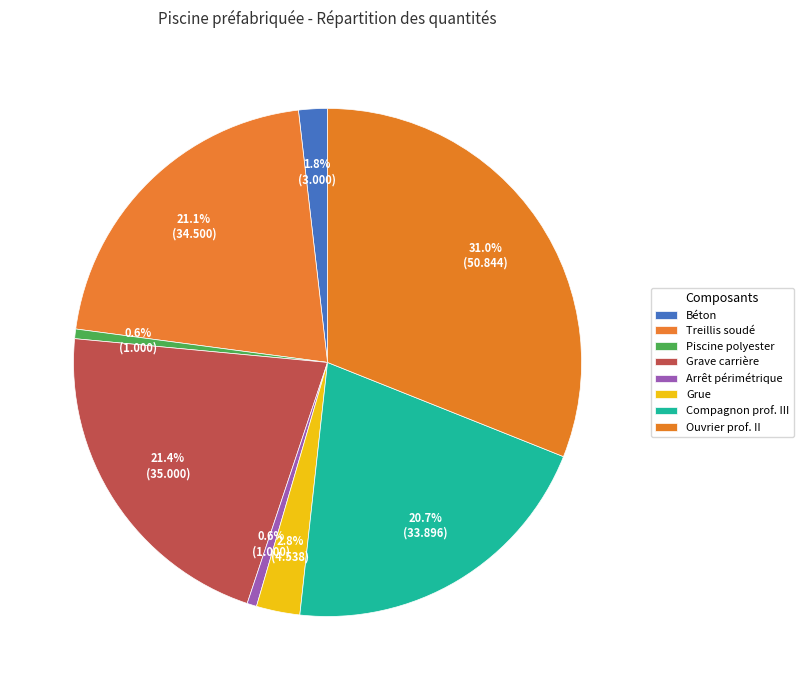

How many segments does this pie chart have?

8